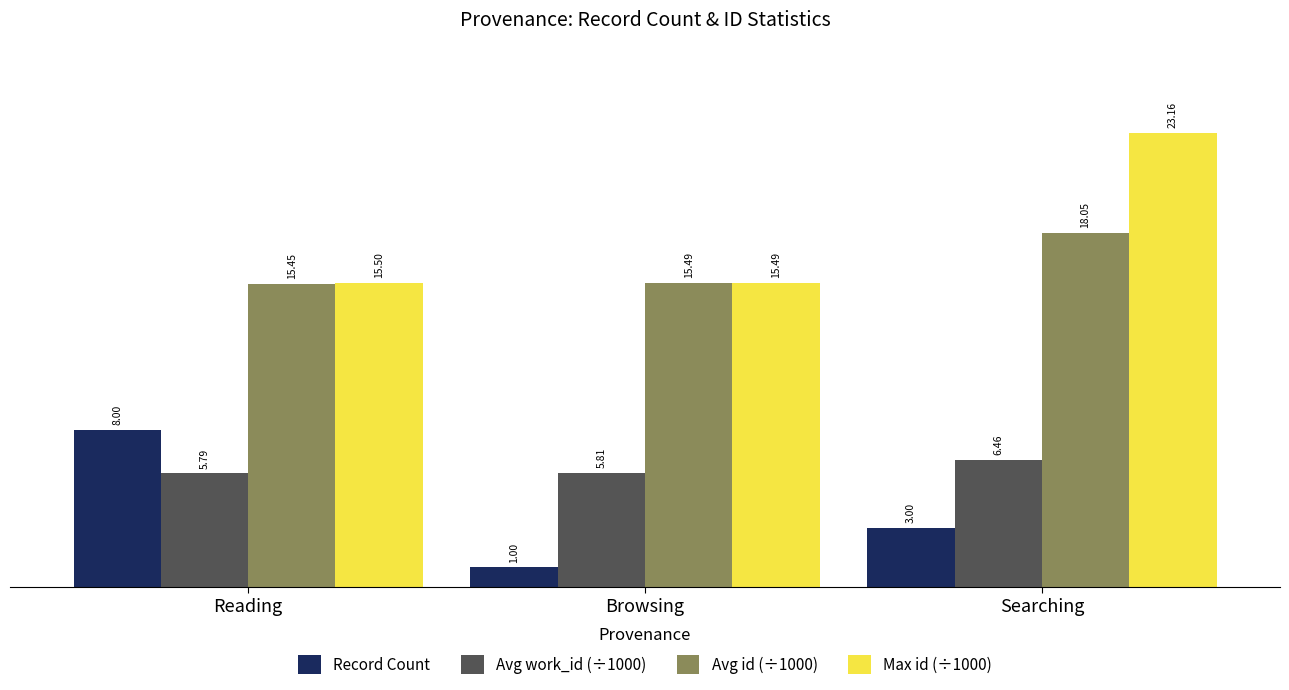

What is the label of the 3rd bar from the right?

Reading